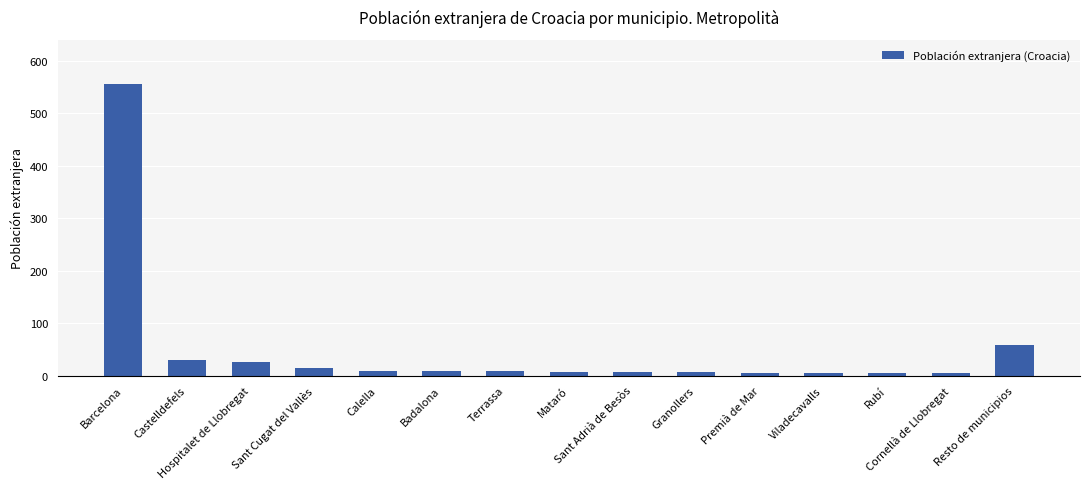

What is the difference between the second highest and second lowest values?

54